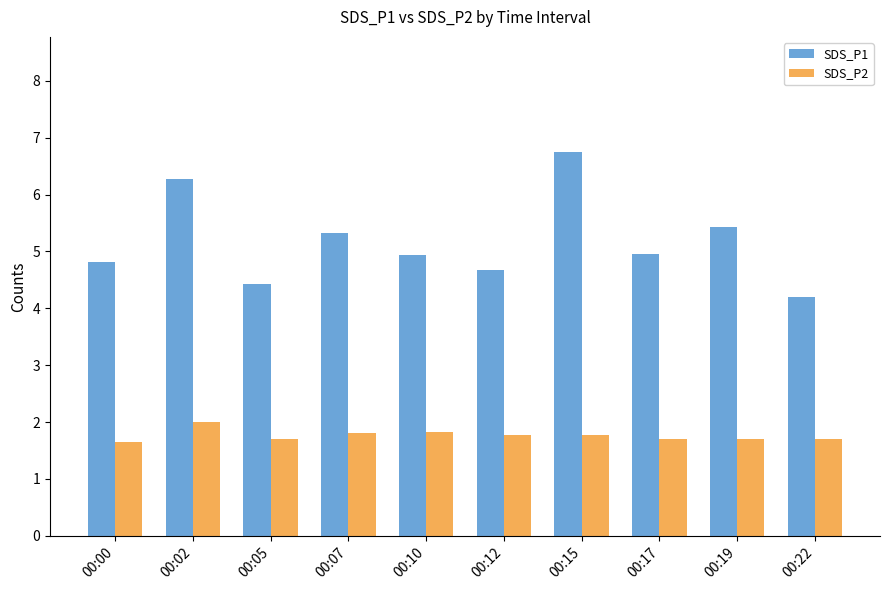

Which series has the largest total across all categories?

SDS_P1